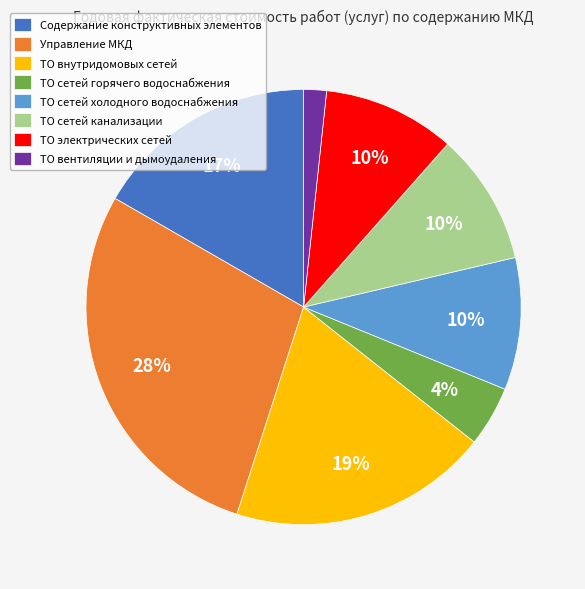

Is the sum of Содержание конструктивных элементов and ТО сетей холодного водоснабжения greater than half?

No